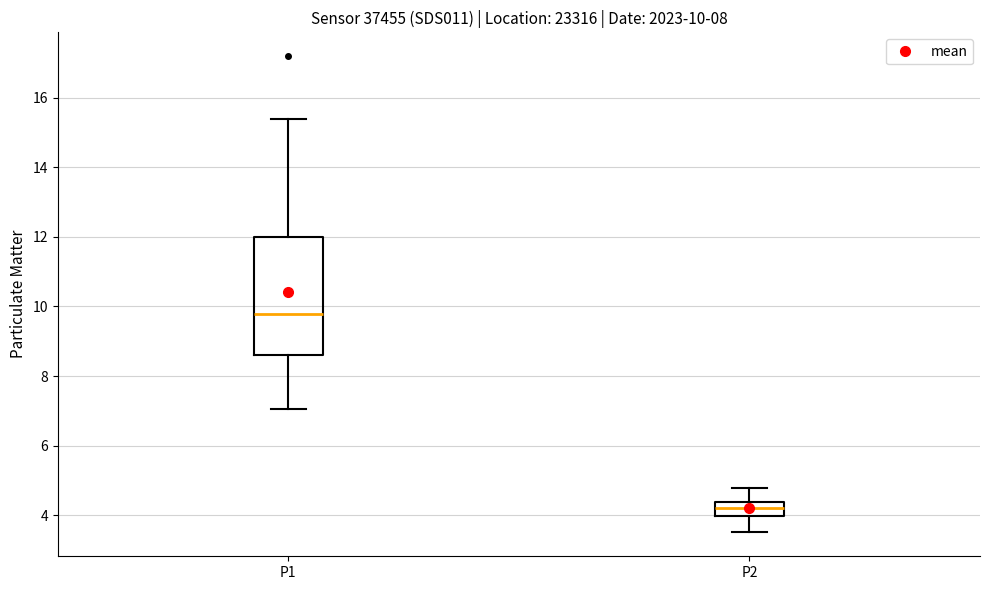

Which box is the tallest, from its lower edge to its upper edge?

P1